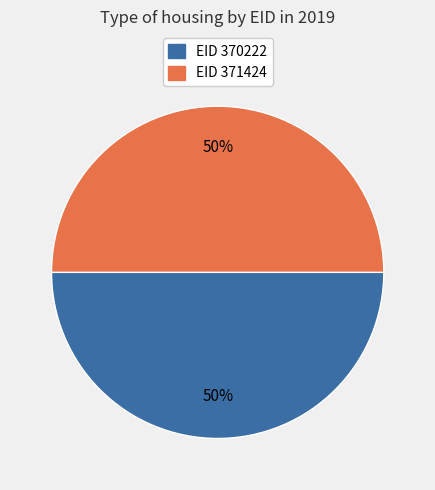

To the nearest percent, what is the average slice percentage?

50%